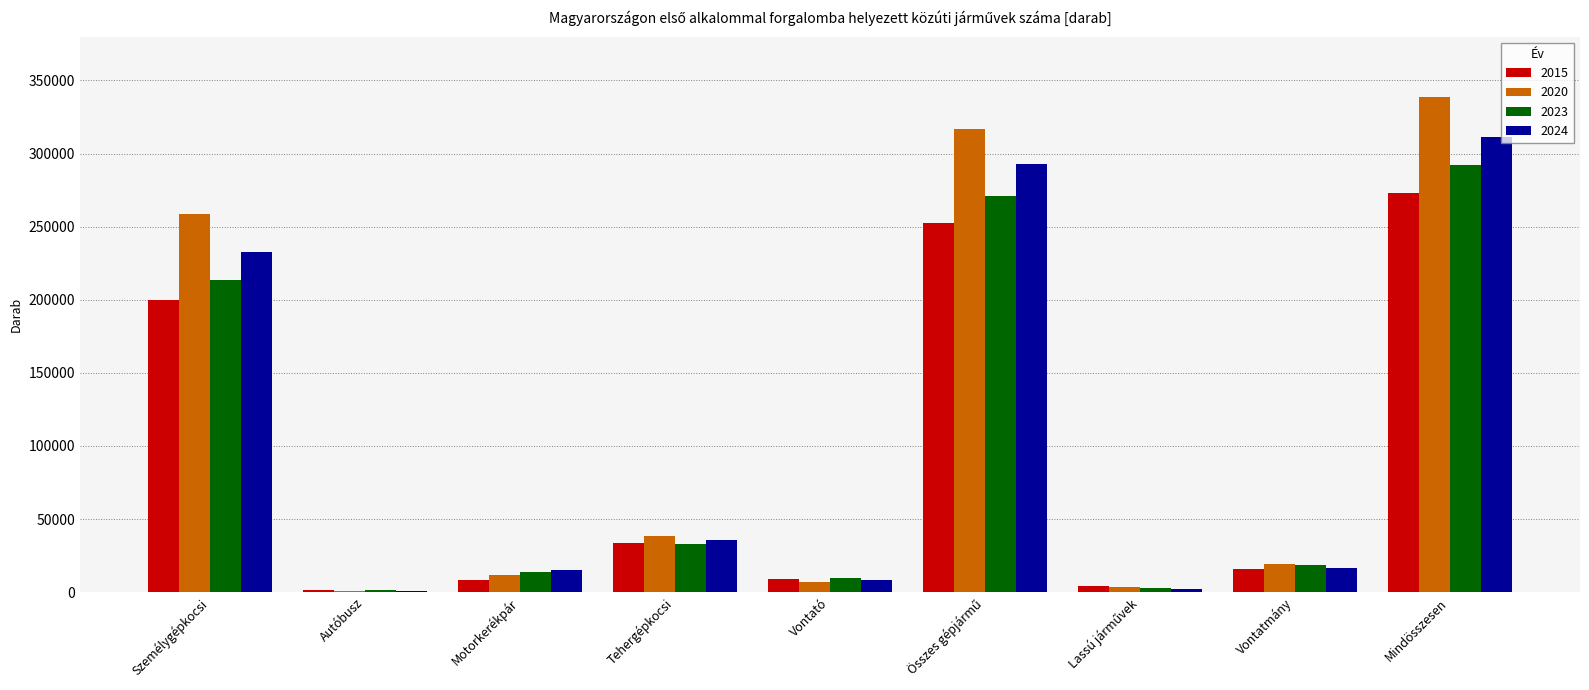

Which category has the highest value across all series?

Mindösszesen